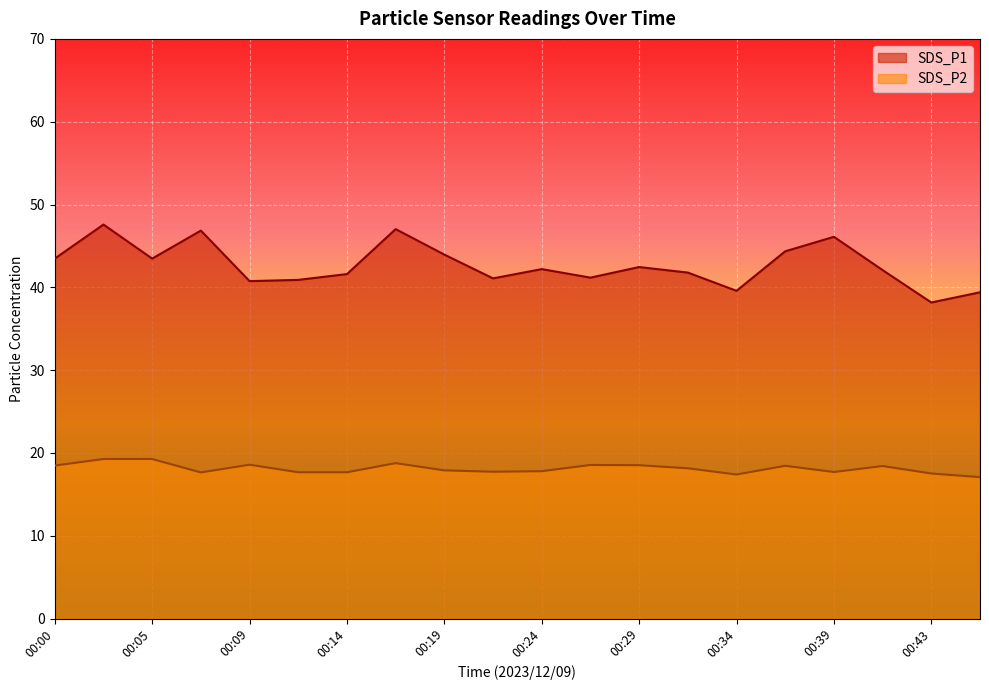

Rank the series by their maximum value, from highest to lowest.

SDS_P1, SDS_P2